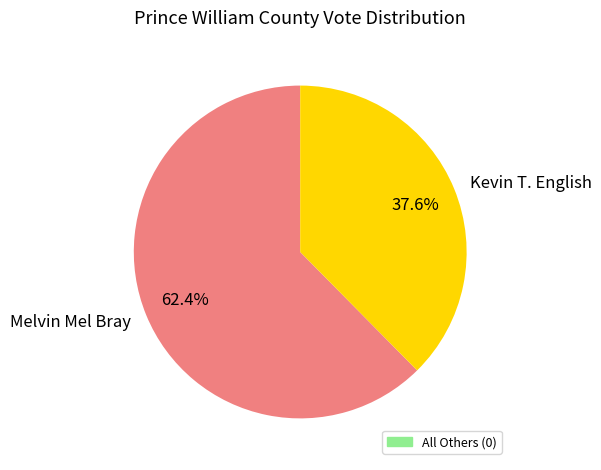

Count the number of slices in the pie.

2